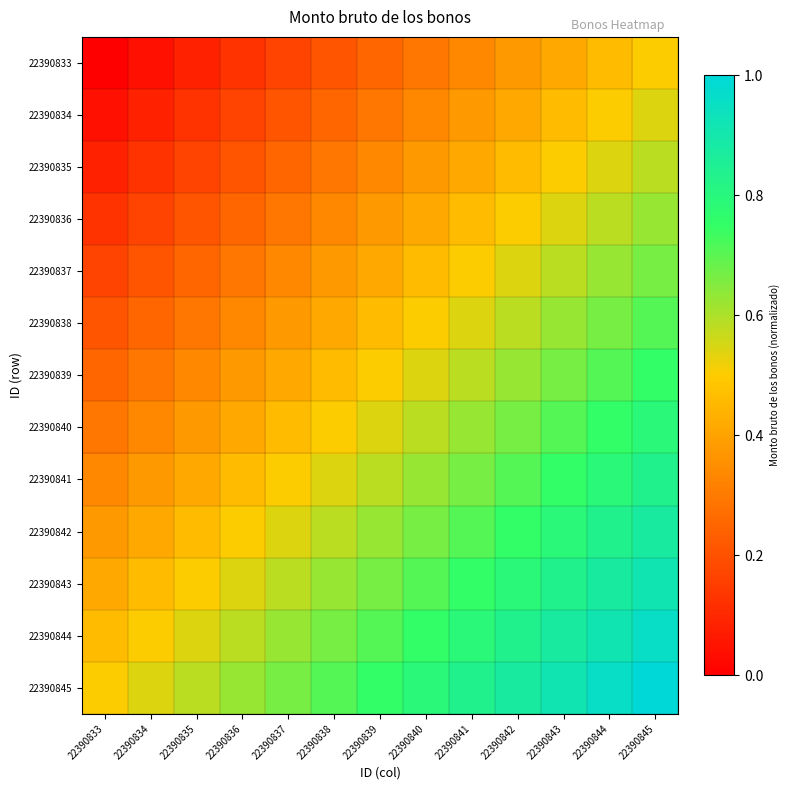

Which label corresponds to the smallest value in the chart?

22390833